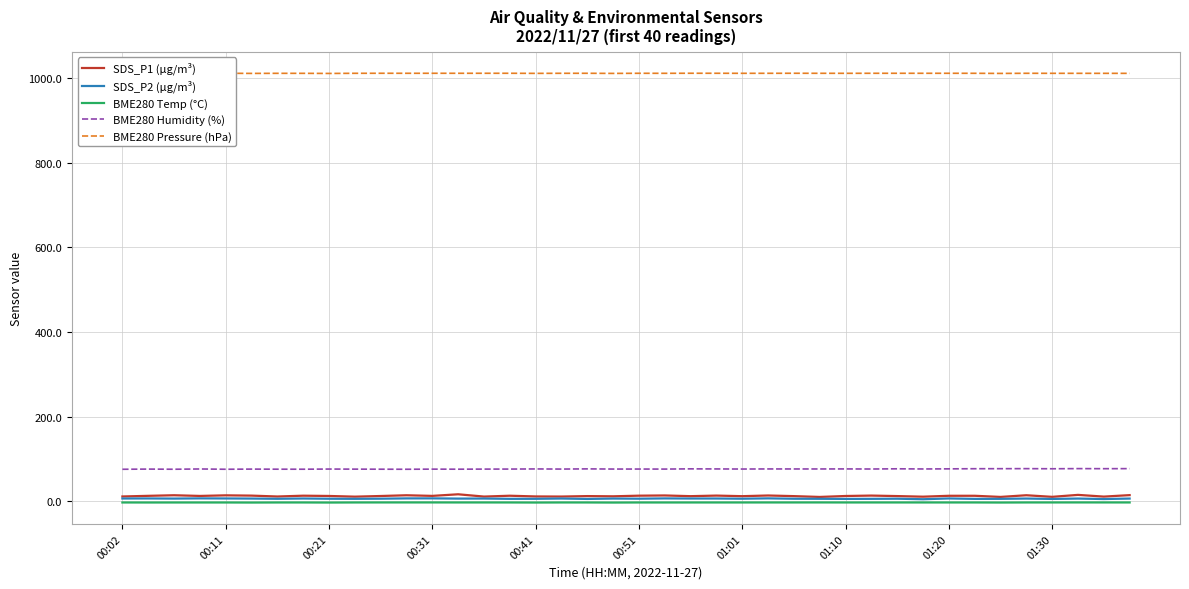

True or false: BME280 Humidity (%) and BME280 Pressure (hPa) cross at least once.

False